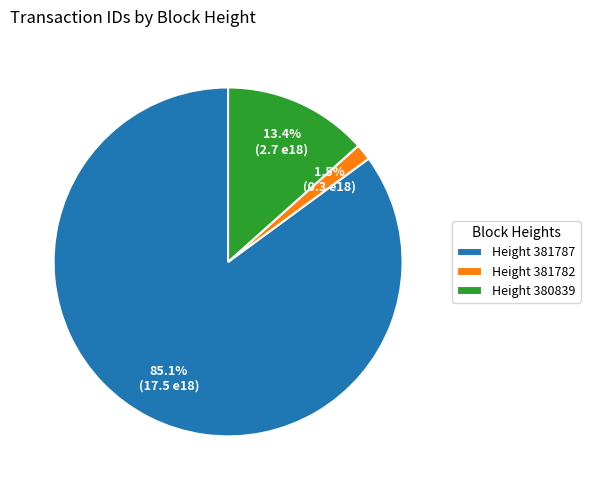

Which category accounts for the majority?

Height 381787